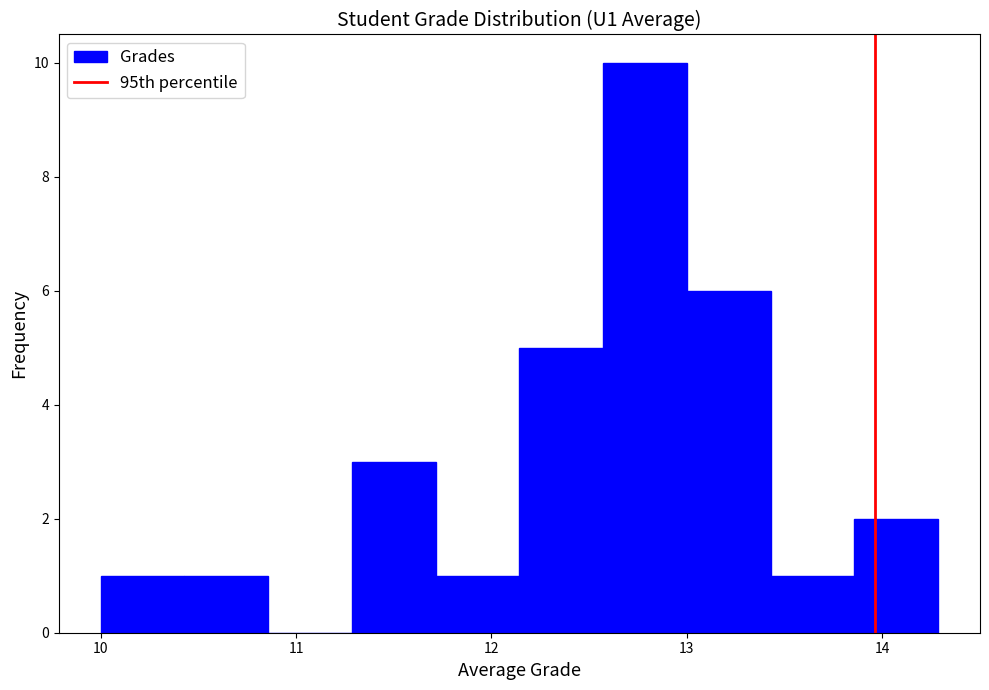

Over which range of the x-axis is the bar tallest?

12.6 to 13.0